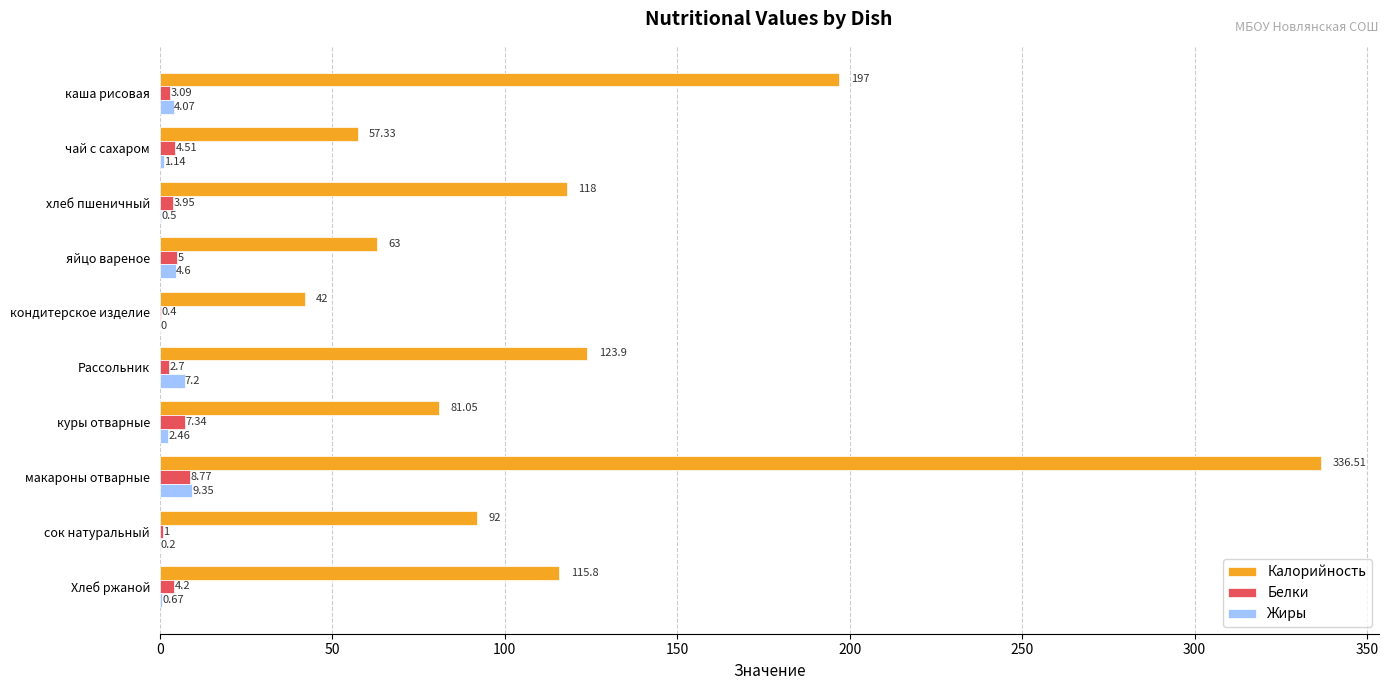

Which series has the largest total across all categories?

Калорийность